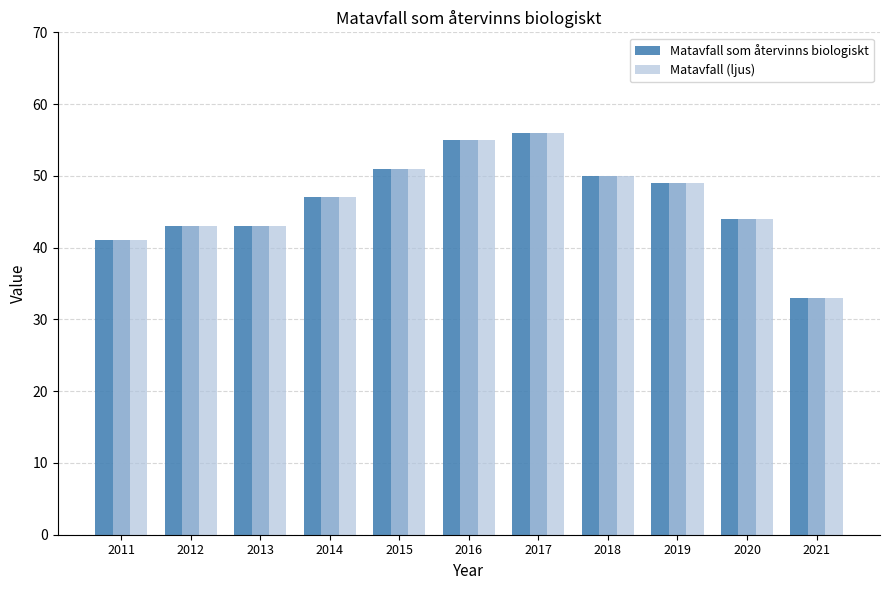

The Matavfall som återvinns biologiskt series shows 65 at 2011. True or false?

False